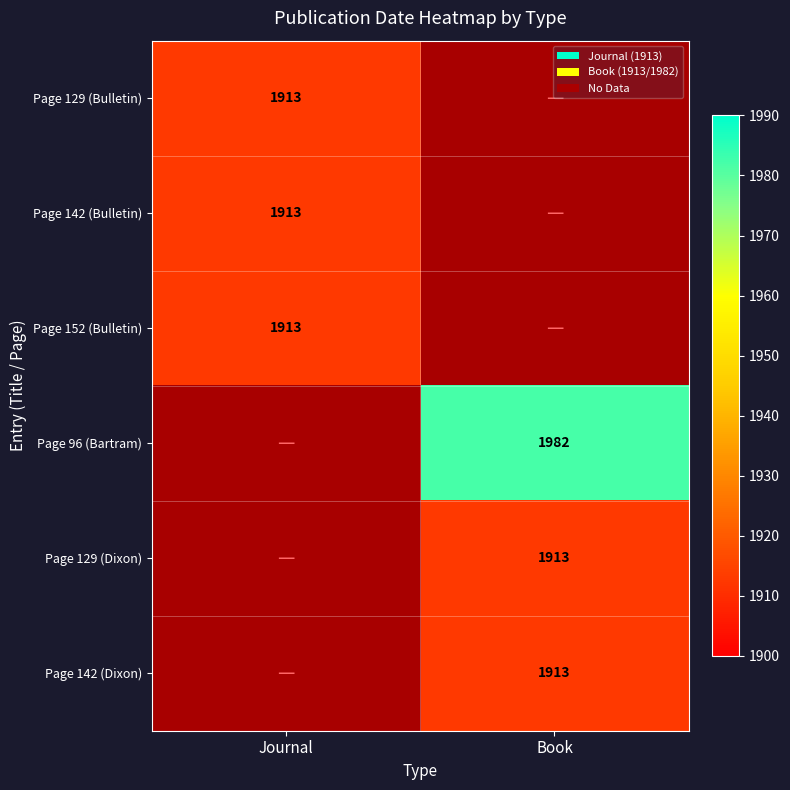

The value of Page 142 (Bulletin) at Journal is 1913. True or false?

True